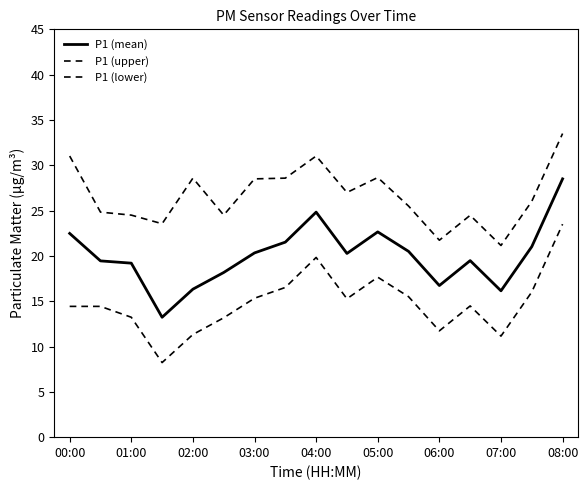

How many lines are shown in the chart?

3